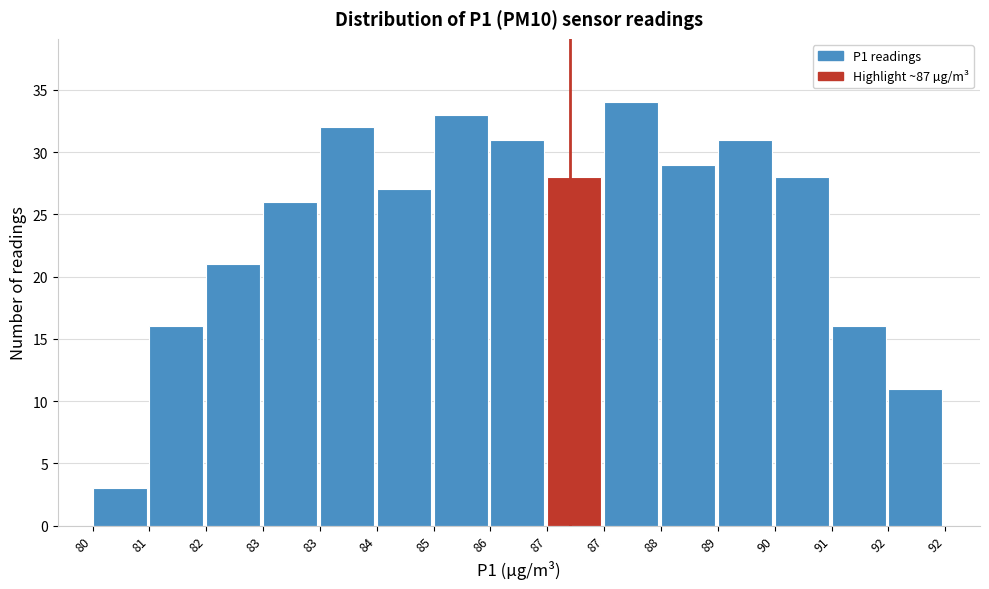

How many bars are there in total?

15